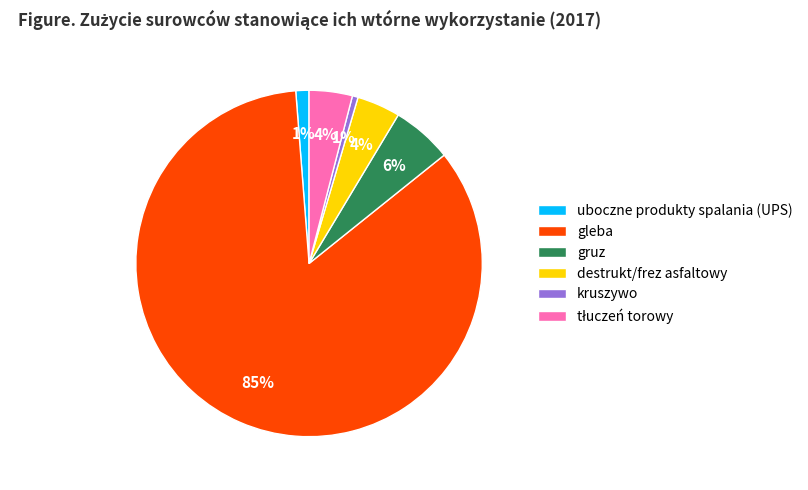

To the nearest percent, what percentage of the pie is kruszywo?

1%